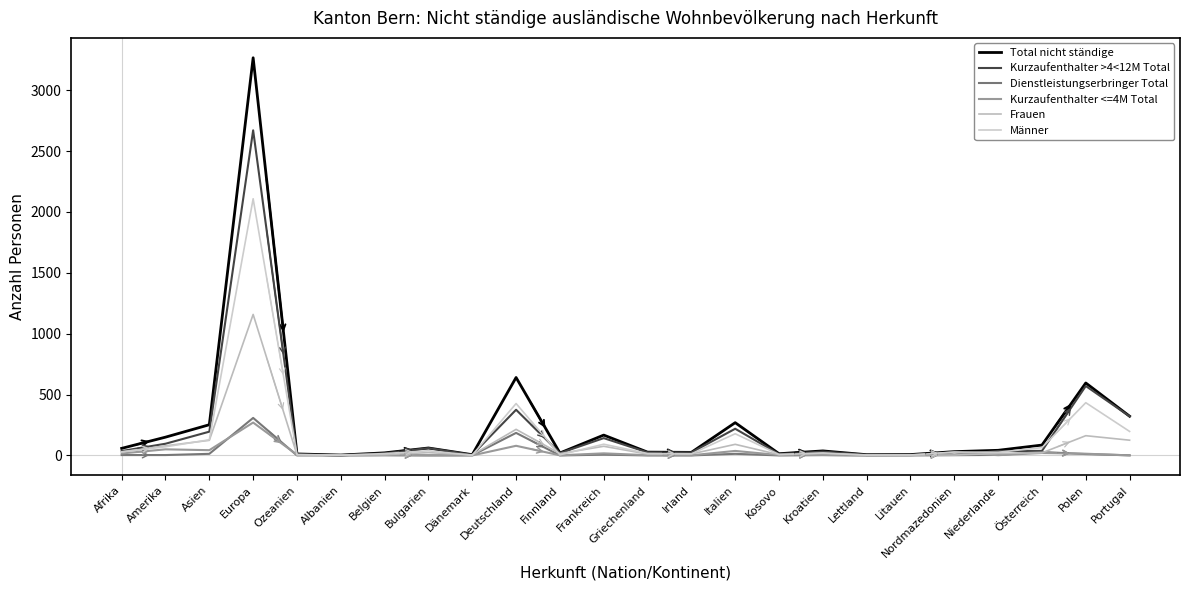

How many lines are shown in the chart?

6